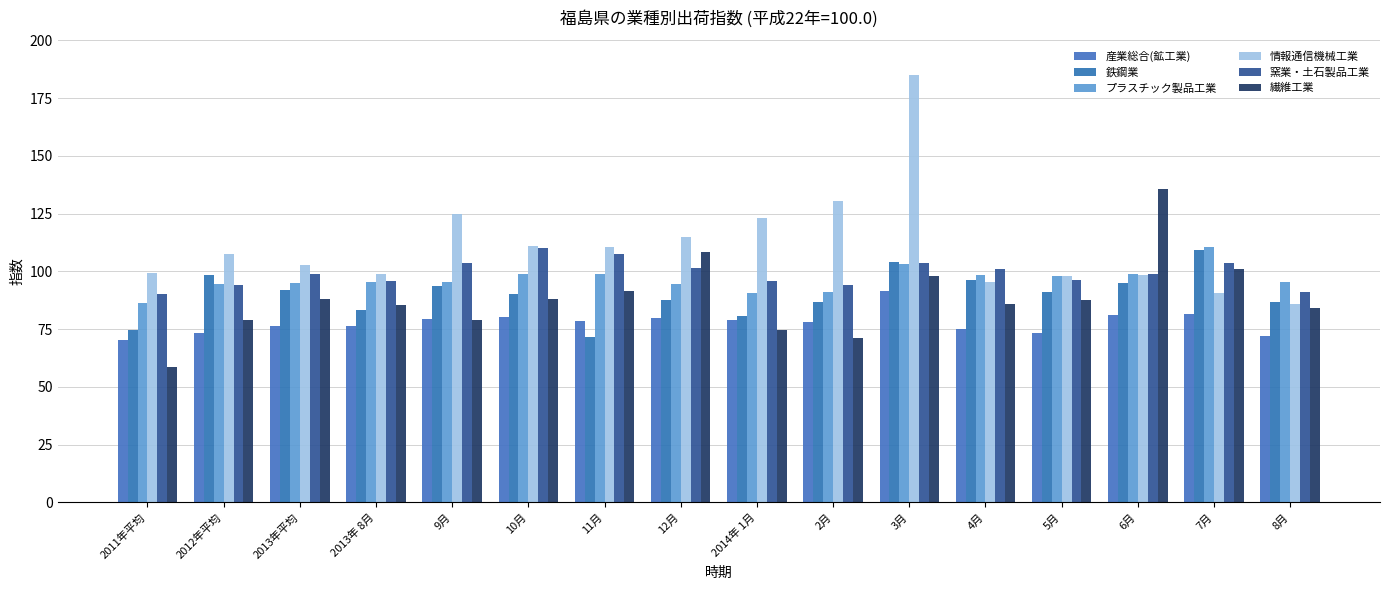

What is the minimum value for 鉄鋼業?

71.7